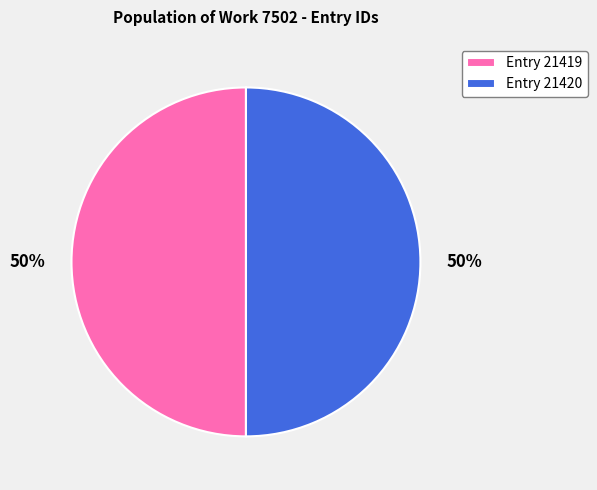

To the nearest percent, what portion does Entry 21420 represent?

50%